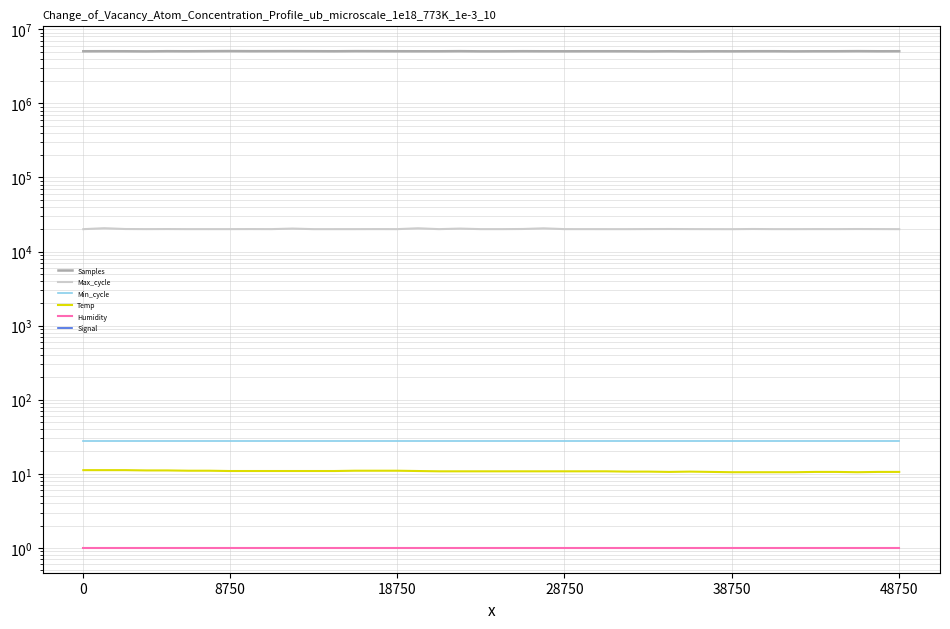

Is the value of Humidity at 26 greater than the value of Max_cycle at 36?

No